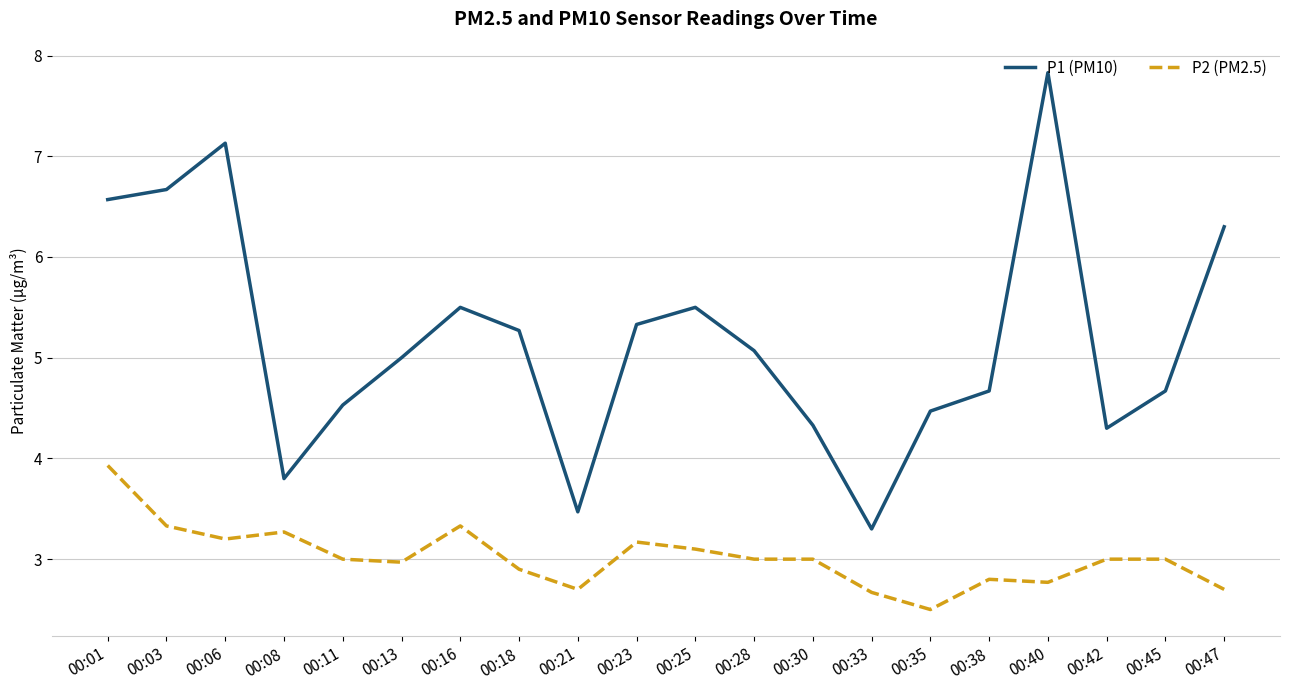

At how many categories does at least one series exceed 2?

20